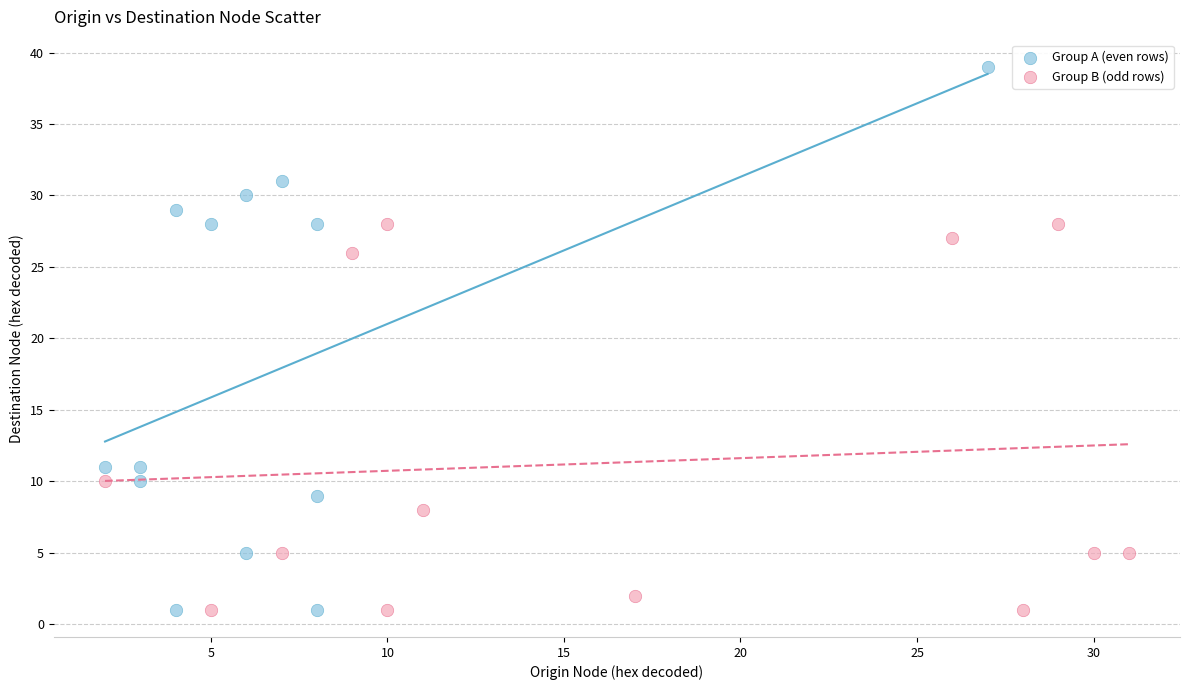

What are all the series names shown in the legend?

Group A (even rows), Group B (odd rows)